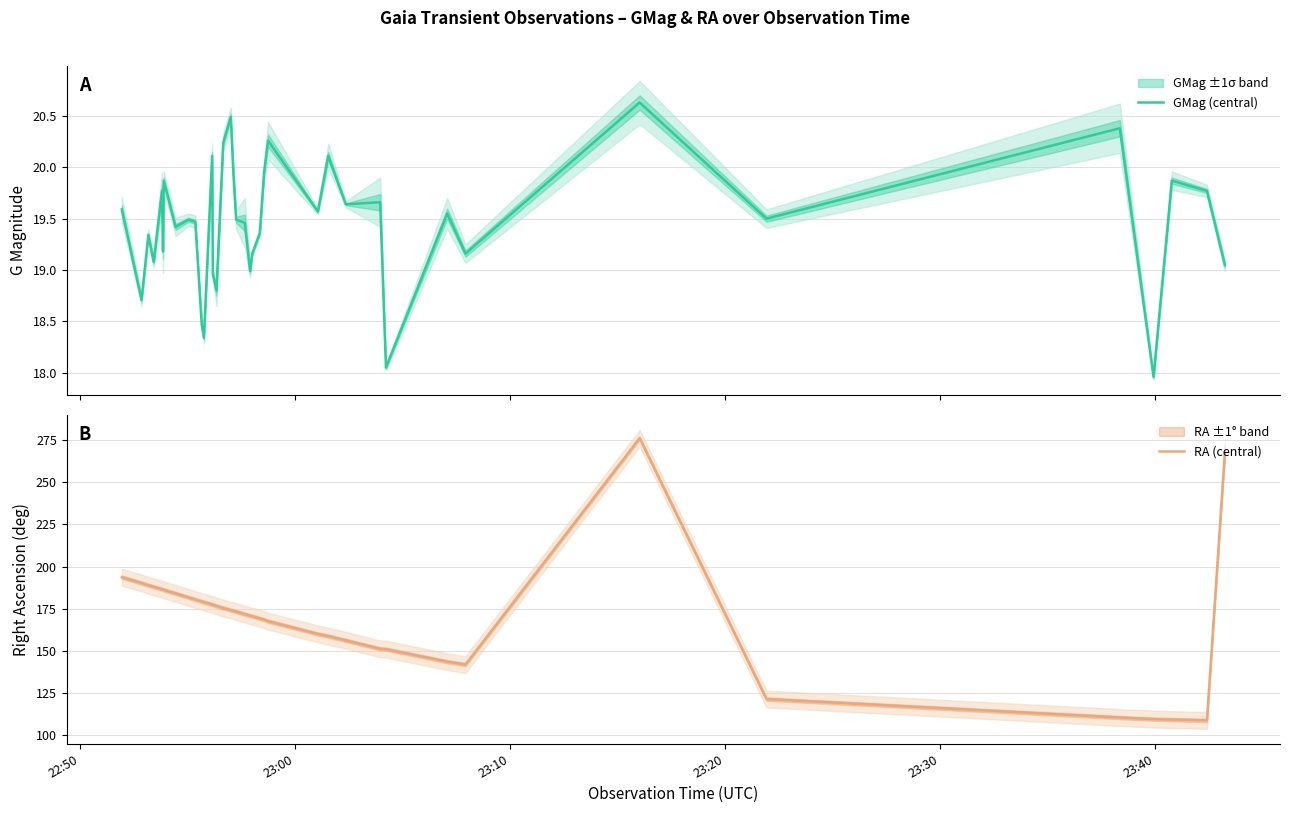

Is the value of RA (central) at 21 greater than the value of GMag (central) at 7?

Yes